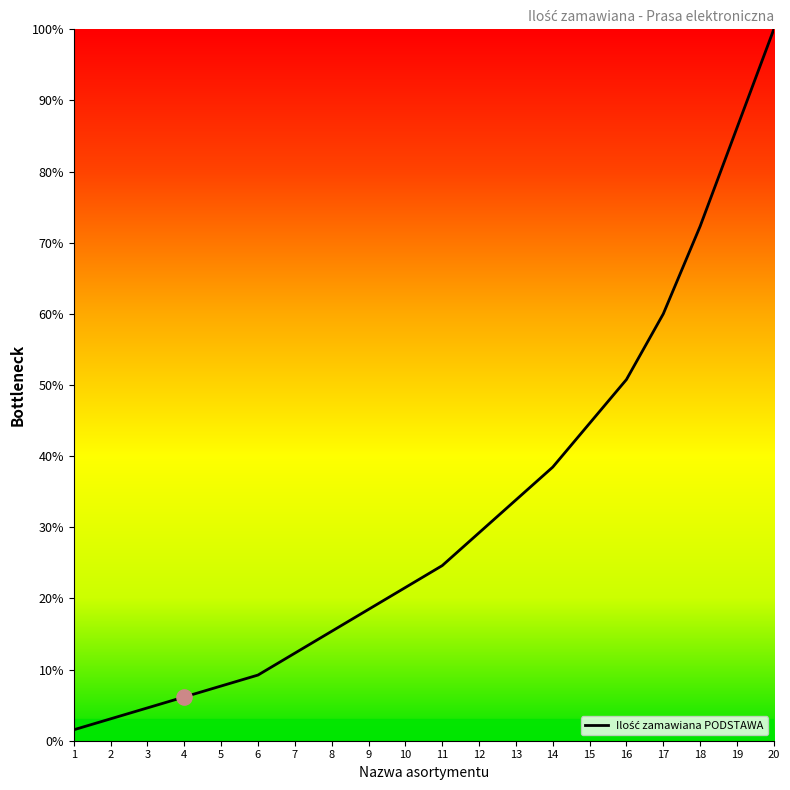

Approximately how many times larger is the value at 4 compared to 14?

0.2